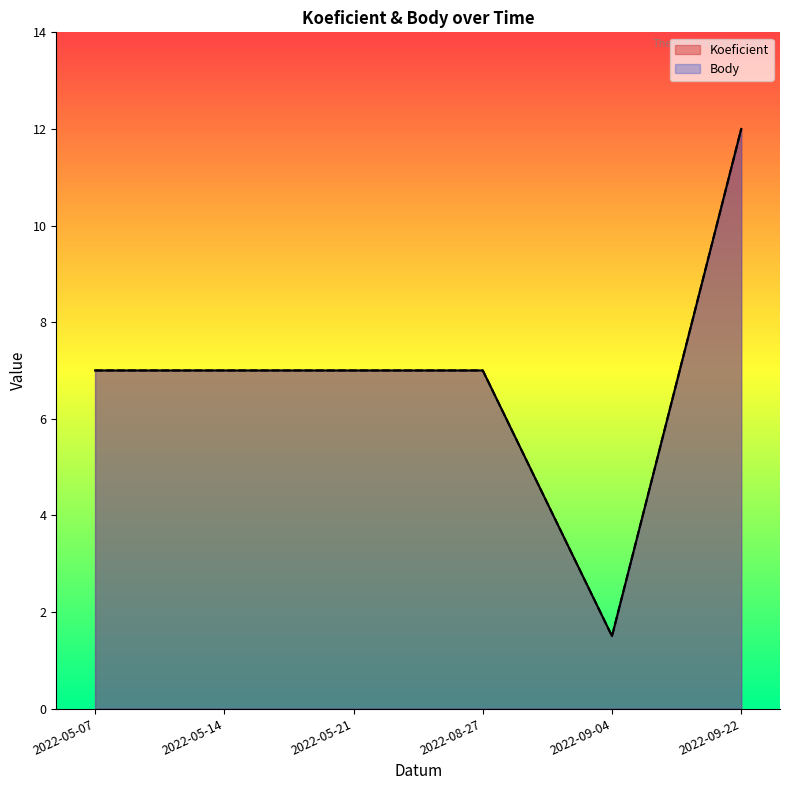

The value of Body at 2022-05-21 is 7.0. True or false?

True